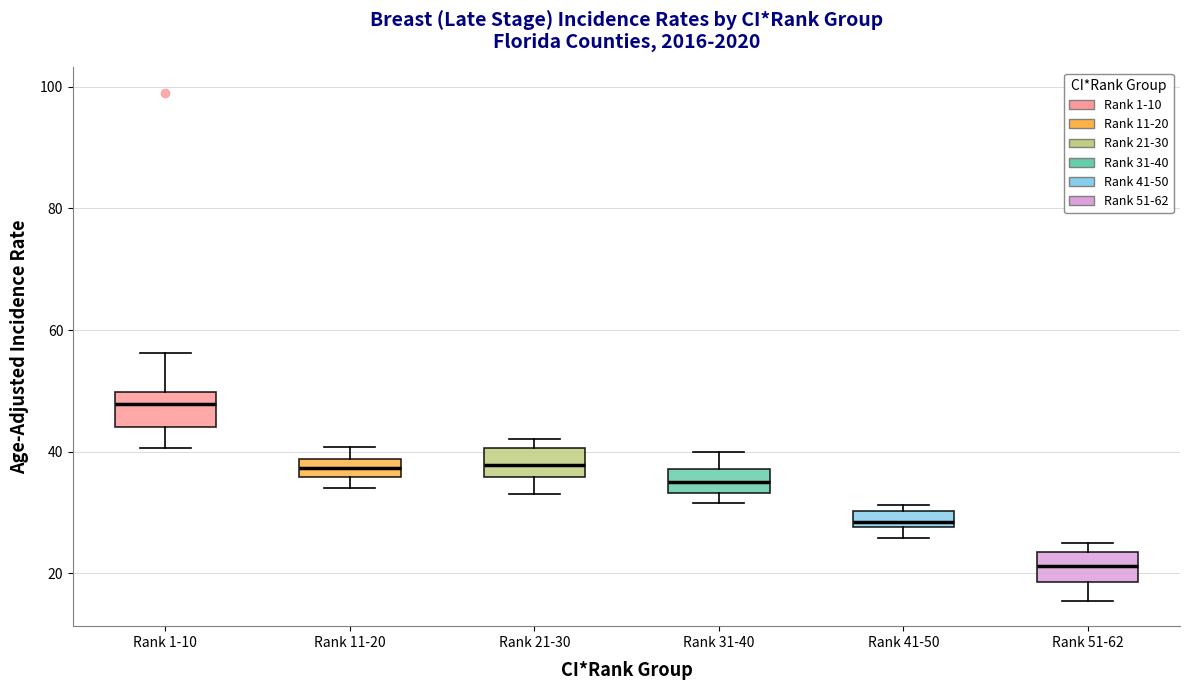

Where is the upper edge of the box for Rank 41-50 on the y-axis? The values are not printed on the chart, so give them approximately, as read against the axis.

30